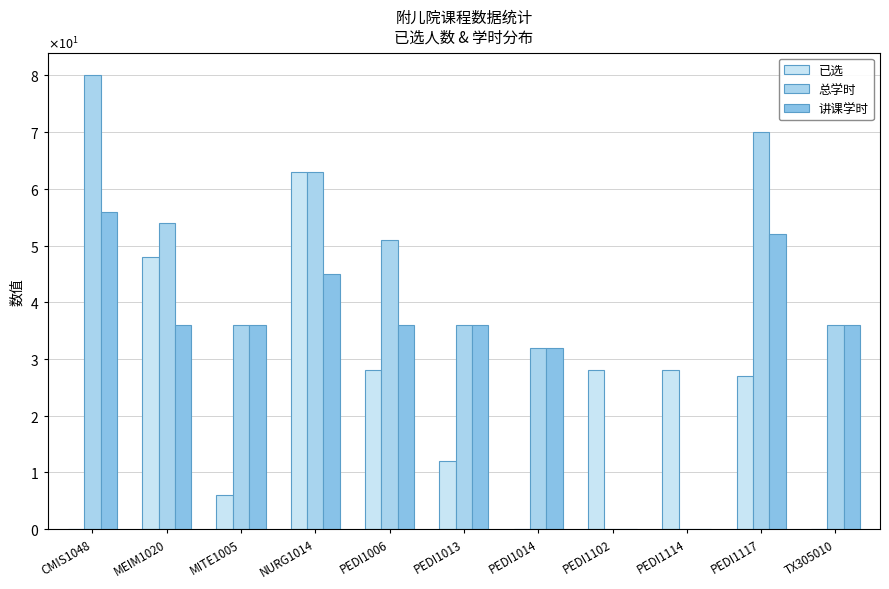

Which series has the widest spread of values?

总学时